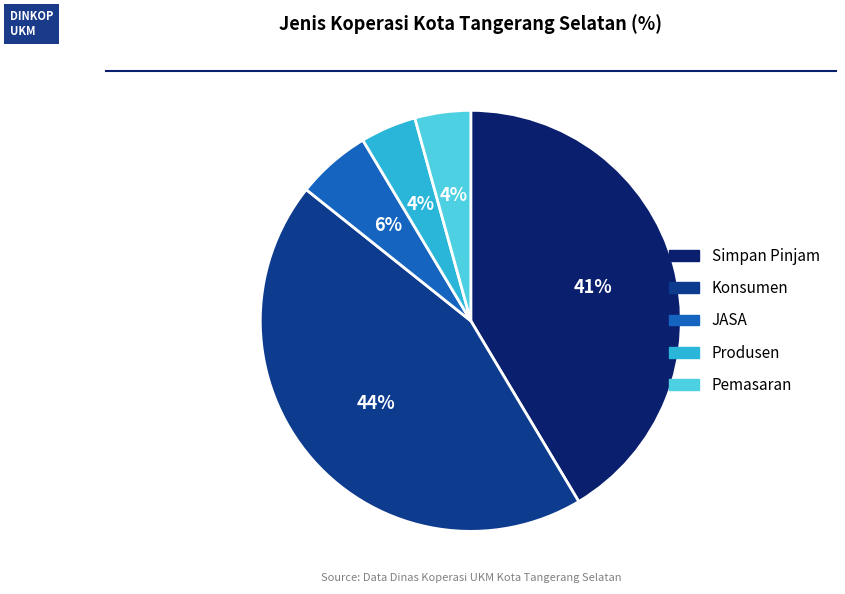

To the nearest percent, what is the average slice percentage?

20%